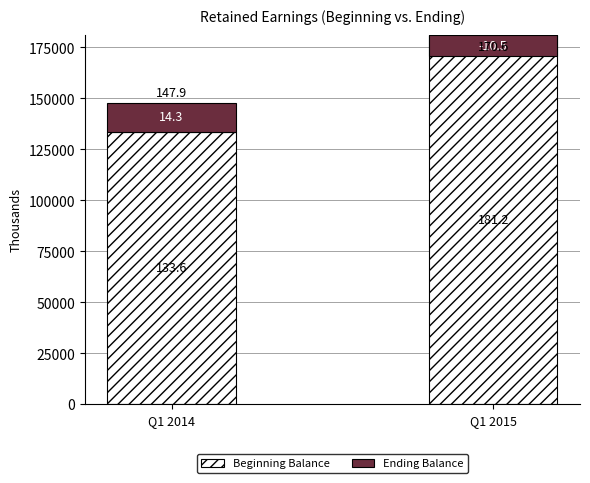

What is the highest value of the Ending Balance series?

14290